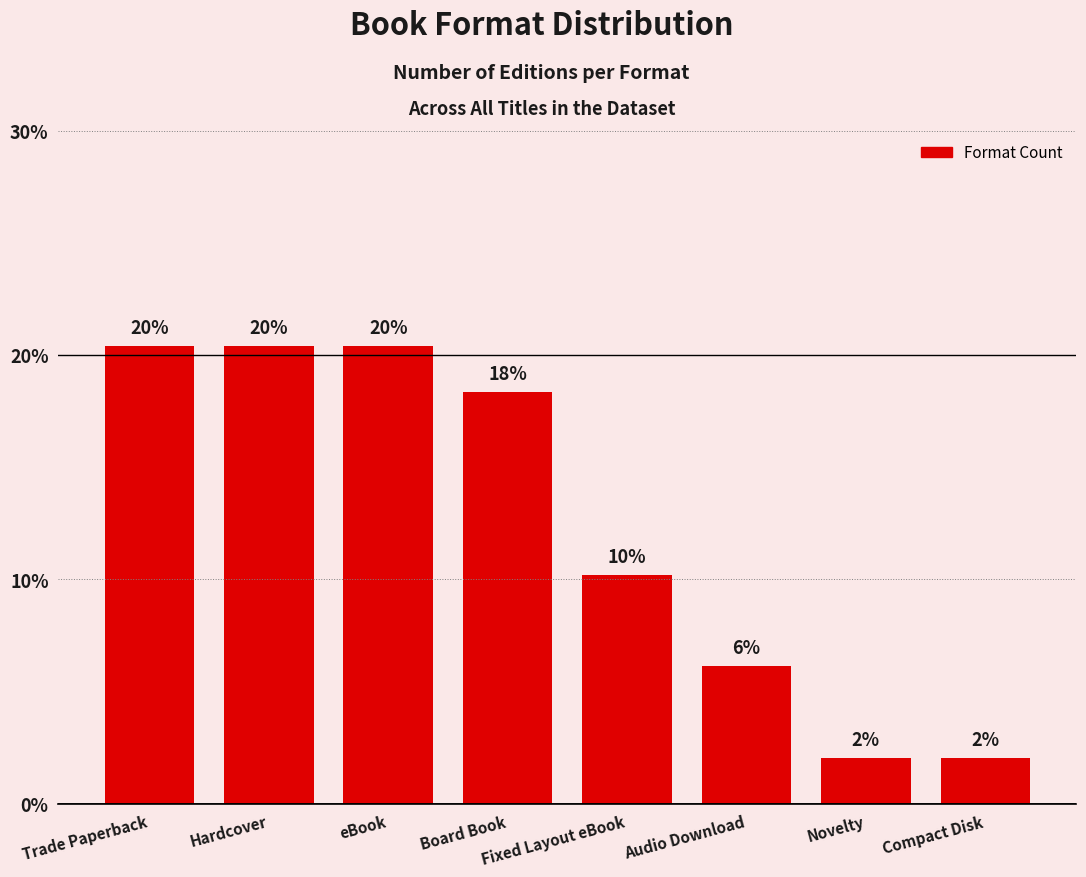

Are the bars horizontal?

No